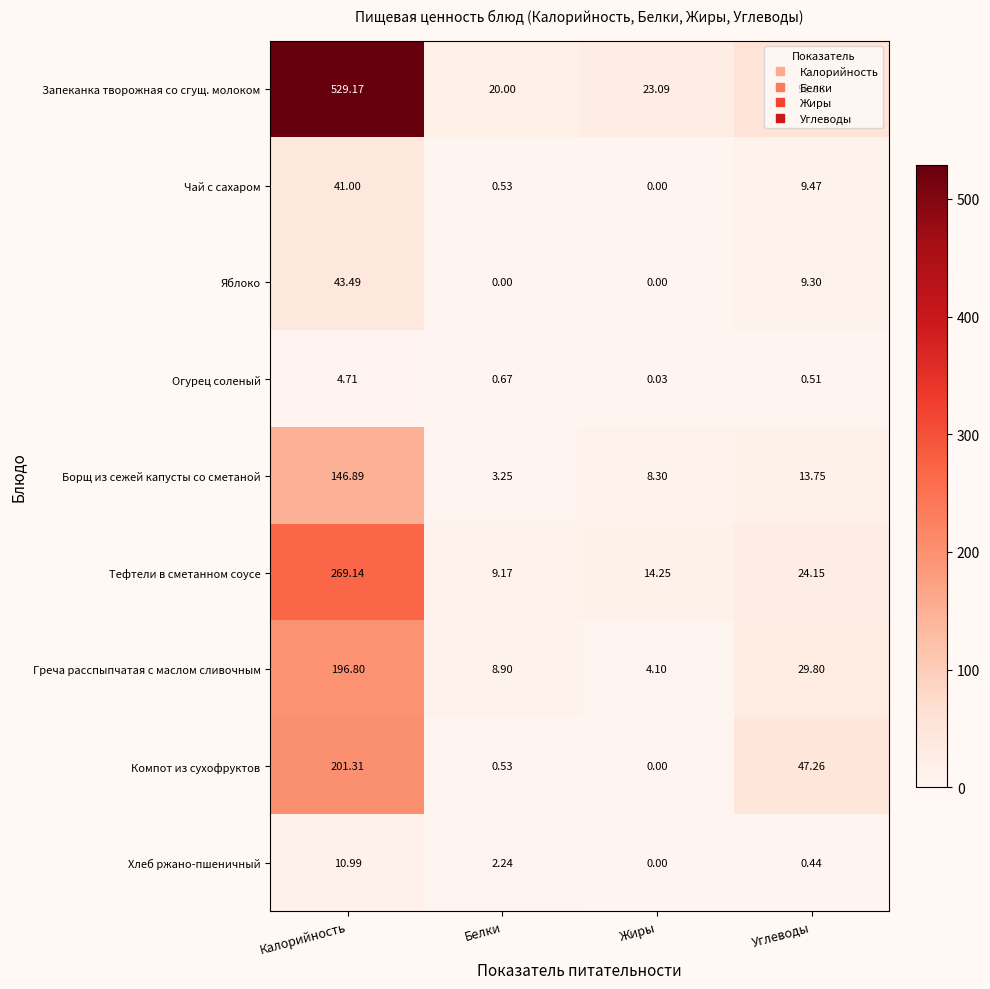

What is the greatest value displayed?

529.2